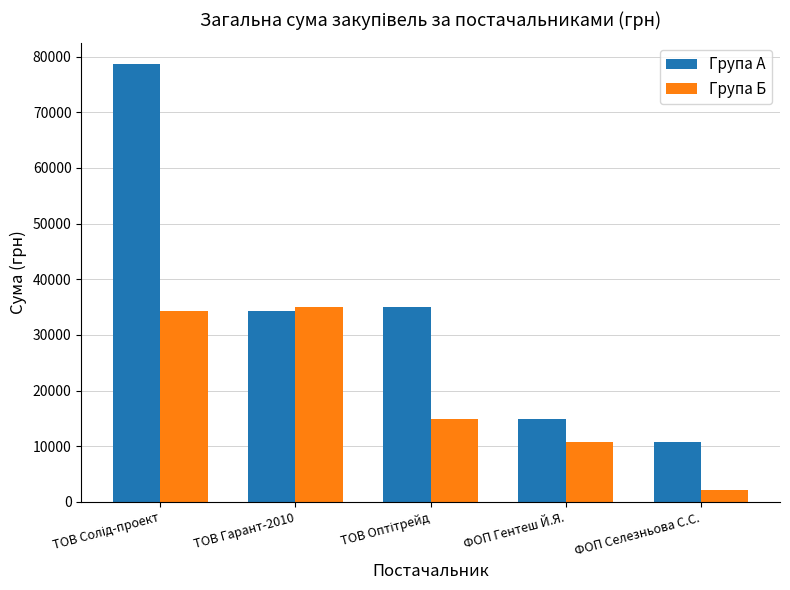

Is it true that Група А equals 19395.2 at ФОП Селезньова С.С.?

False